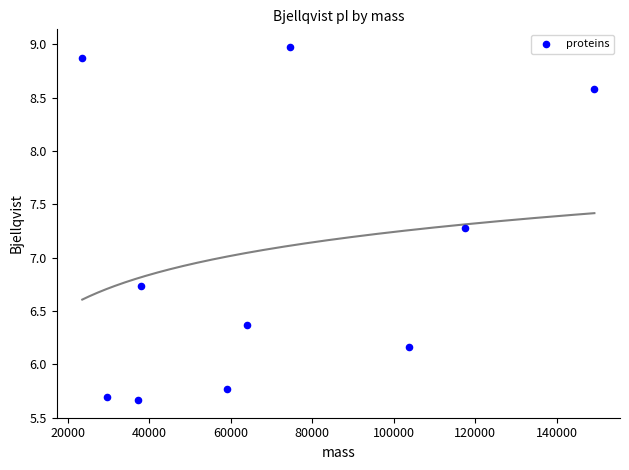

What is the average Y value?

7.0